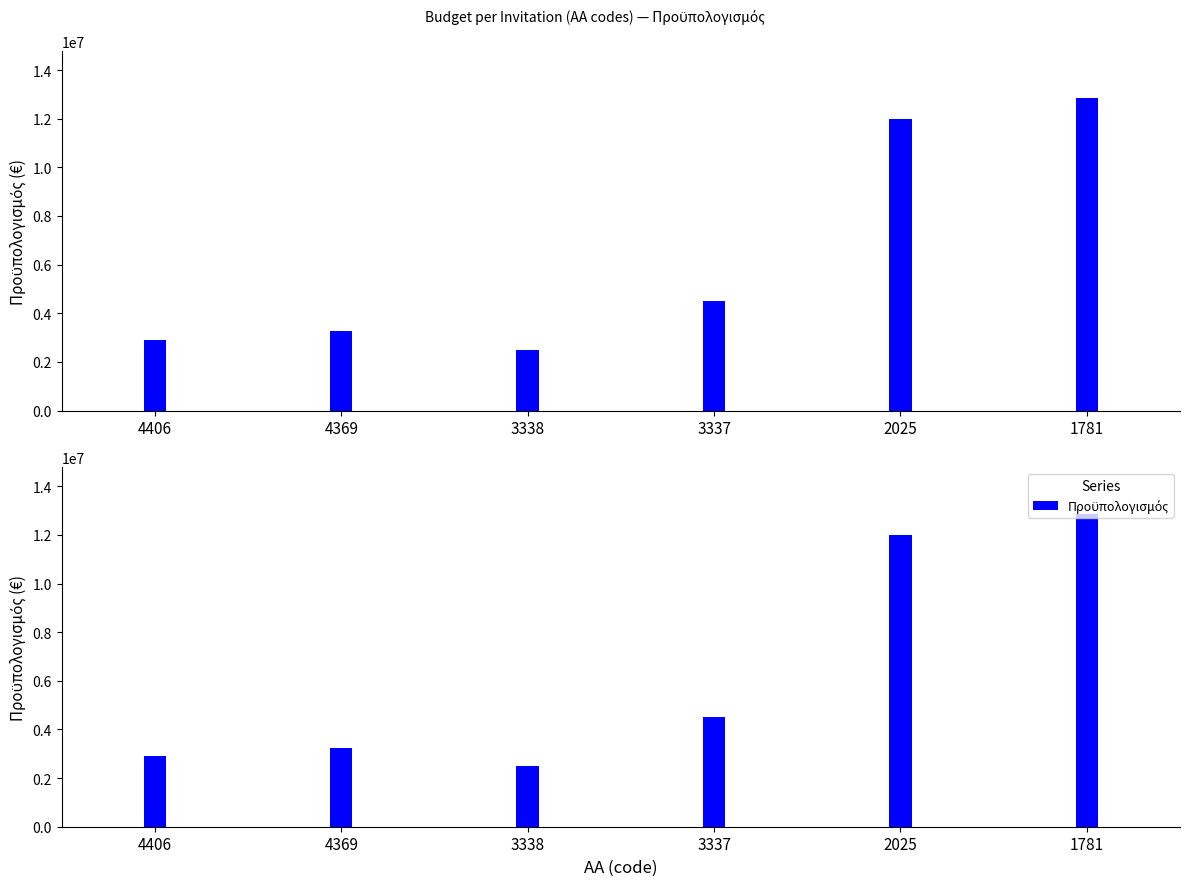

What is the sum of the values at 3338 and 3337?

7000000